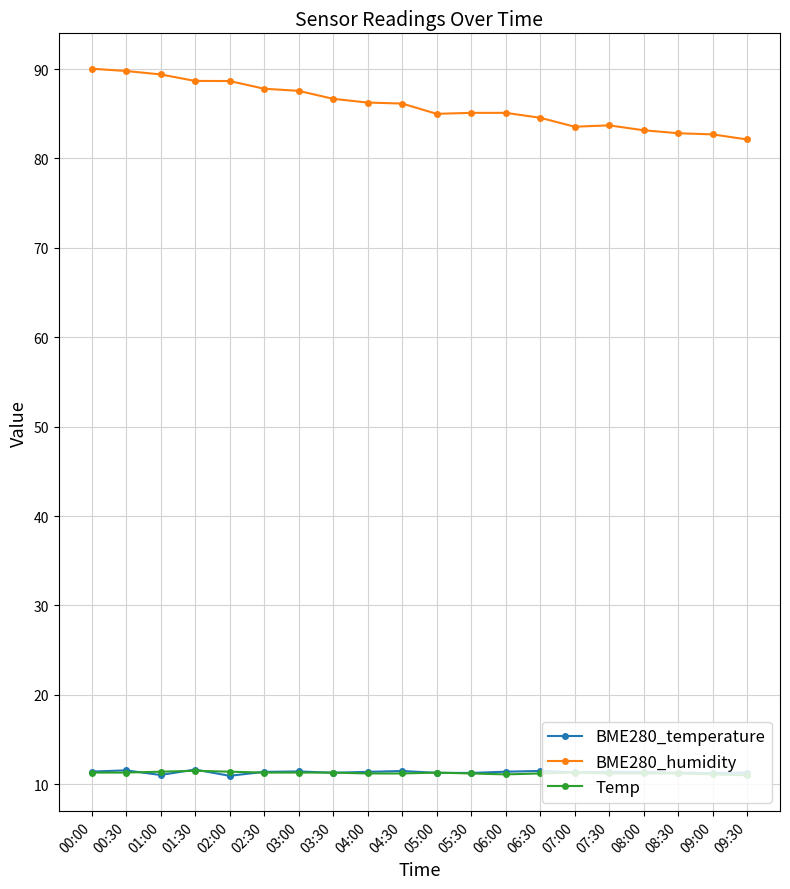

Where does the BME280_humidity series first go above 86?

00:00